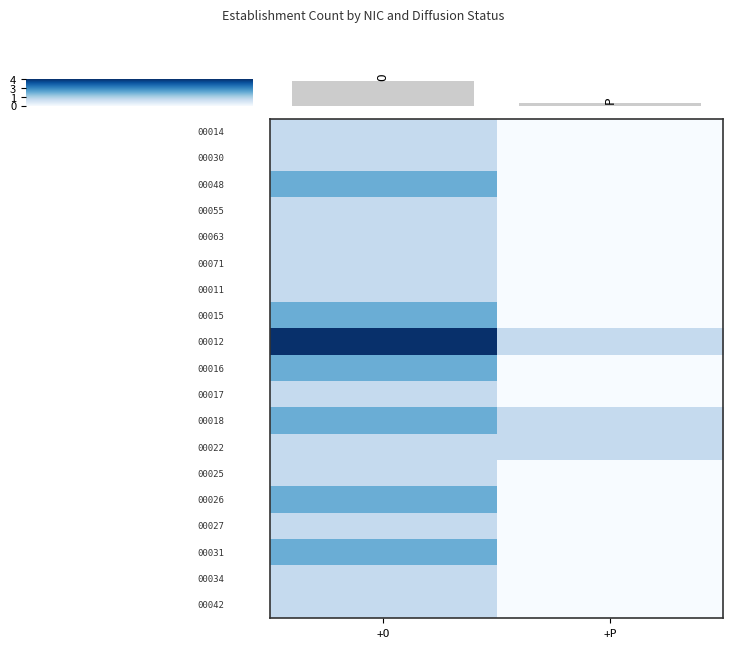

Which has a higher value, +P or +O?

+O